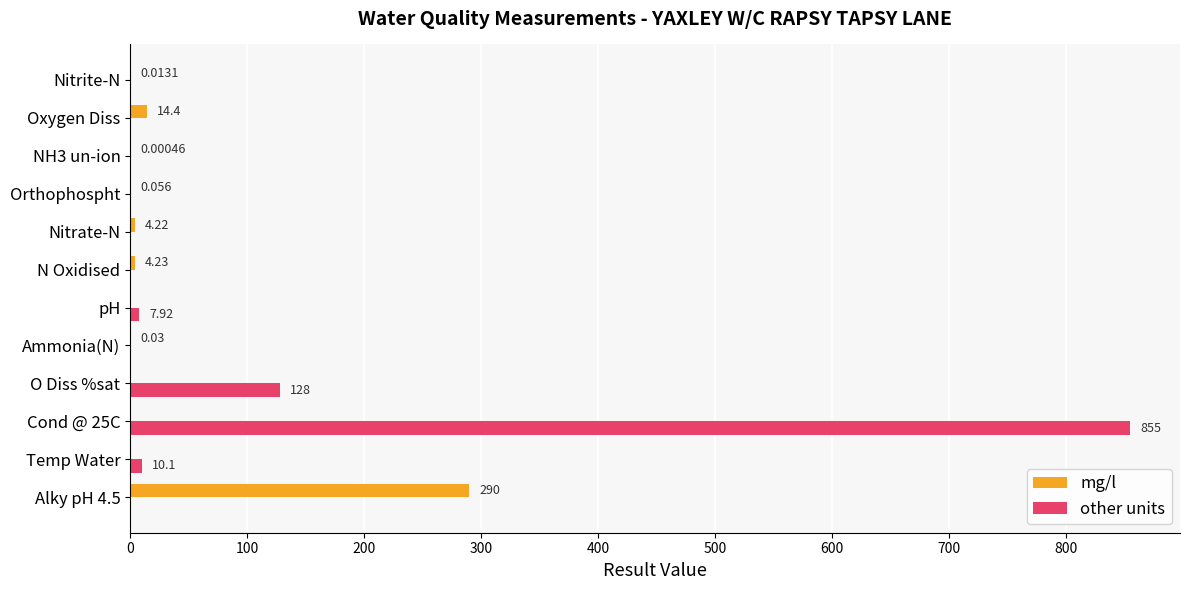

Is the value of mg/l at Orthophospht greater than the value of other units at Nitrate-N?

Yes